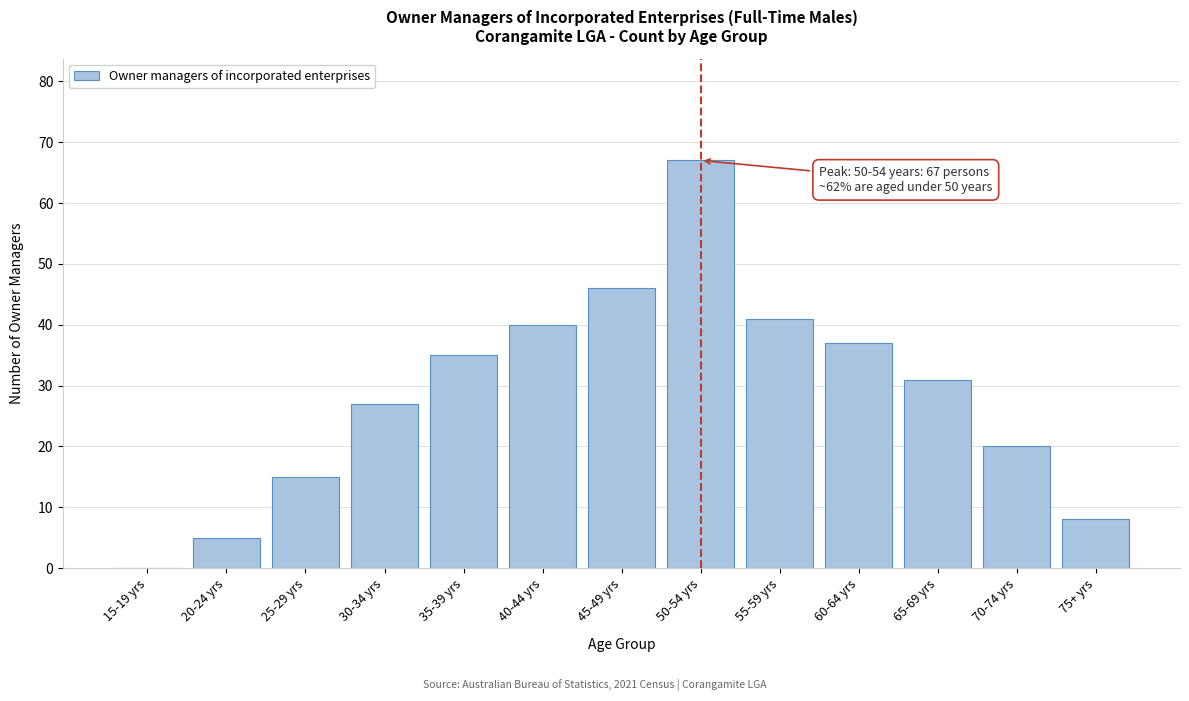

Reading left to right, extract all data points from this chart.

15-19 yrs=0	20-24 yrs=5	25-29 yrs=15	30-34 yrs=27	35-39 yrs=35	40-44 yrs=40	45-49 yrs=46	50-54 yrs=67	55-59 yrs=41	60-64 yrs=37	65-69 yrs=31	70-74 yrs=20	75+ yrs=8